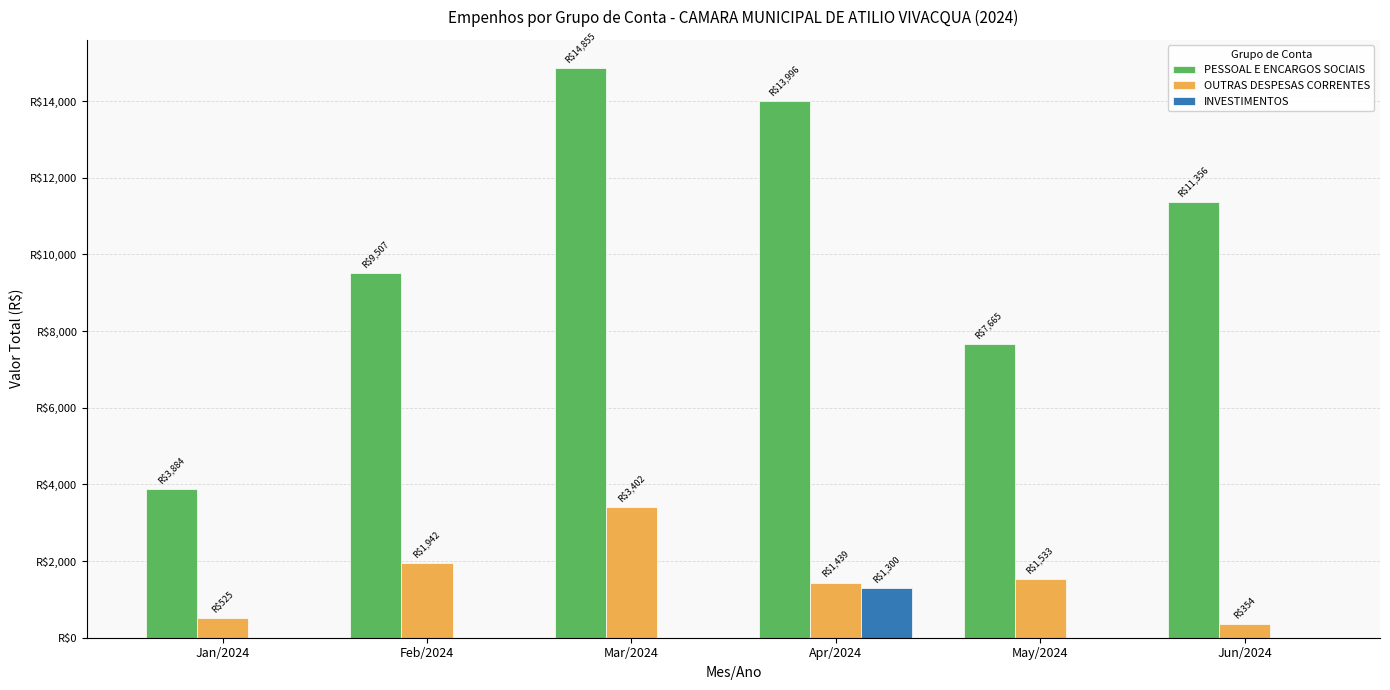

Which series changed the most between May/2024 and Jun/2024?

PESSOAL E ENCARGOS SOCIAIS